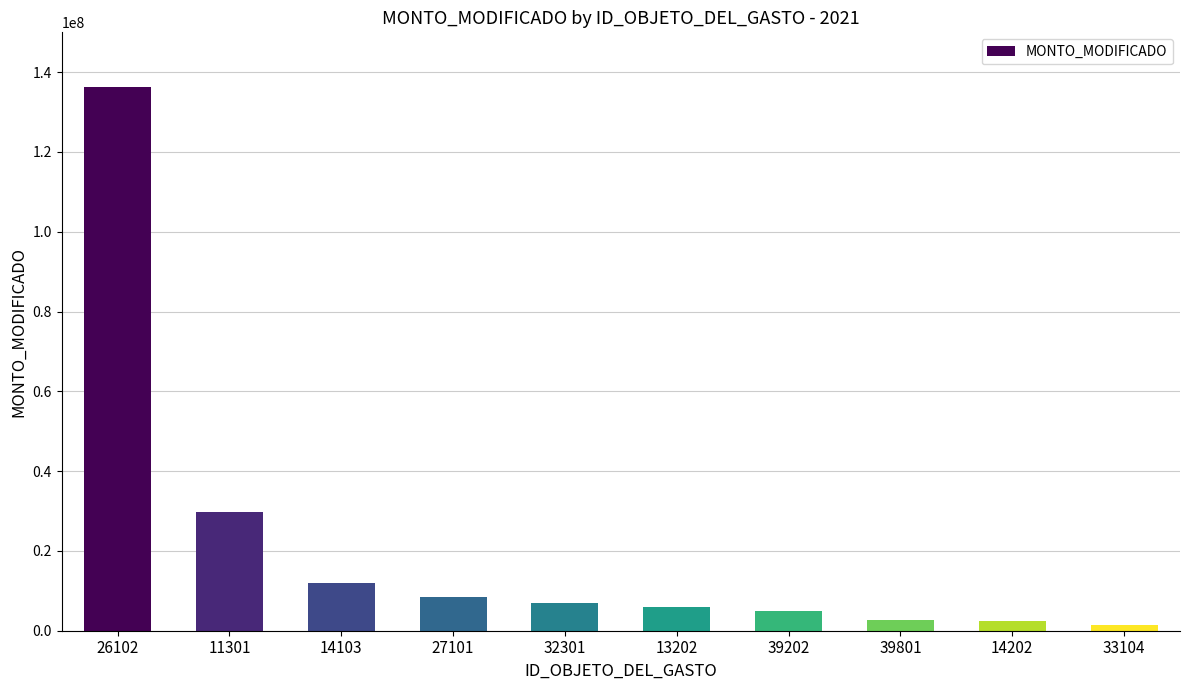

Is it true that the value at 11301 is 45130908?

False